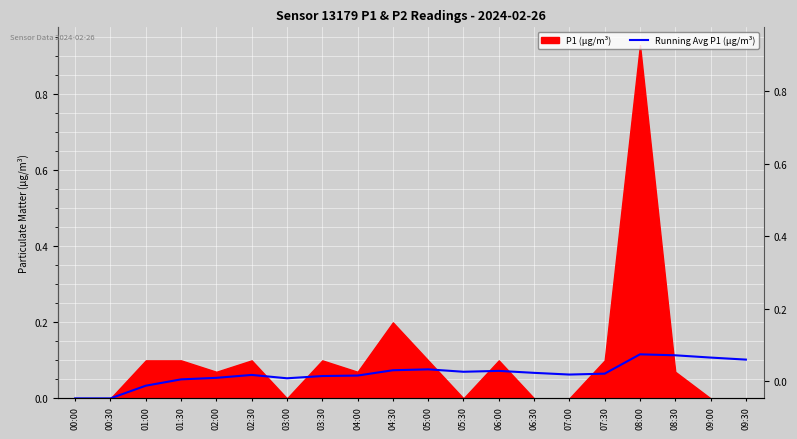

What value does the data have at 05:00?

0.1